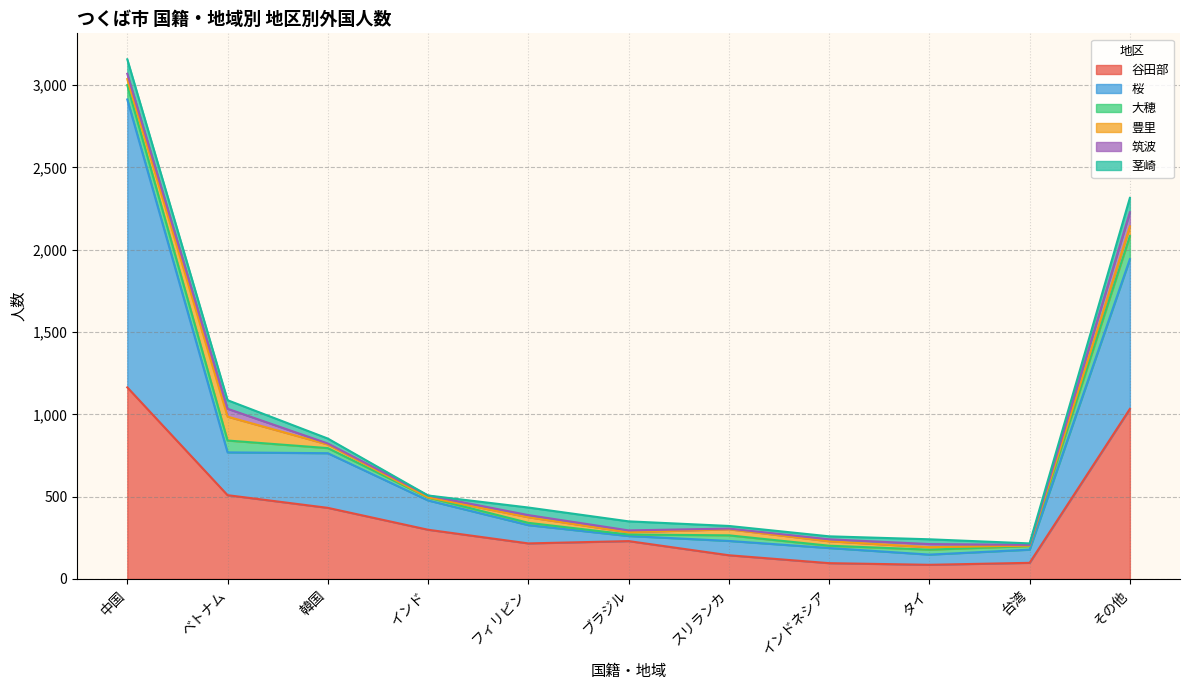

True or false: 茎崎 has a value of 8 at 韓国.

False